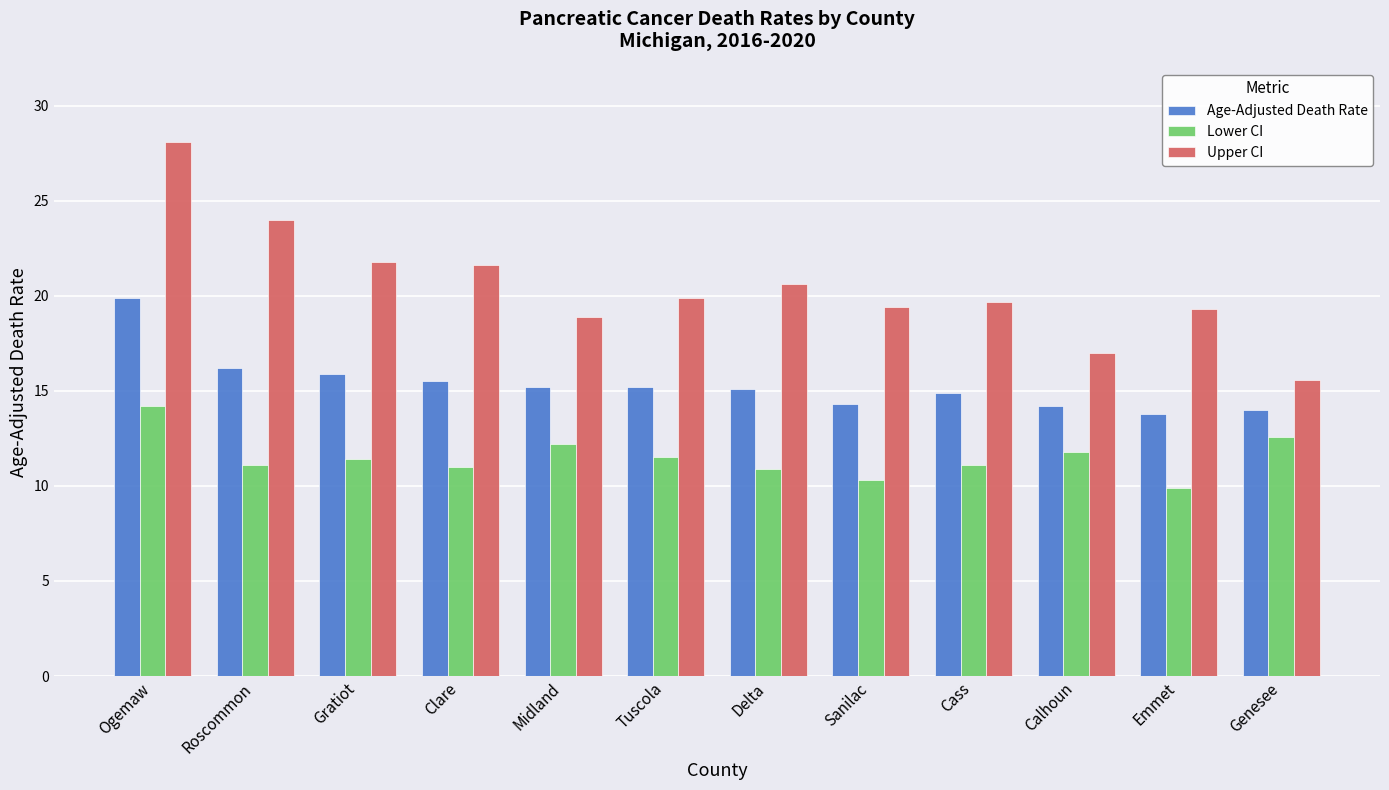

Which series has the widest spread of values?

Upper CI